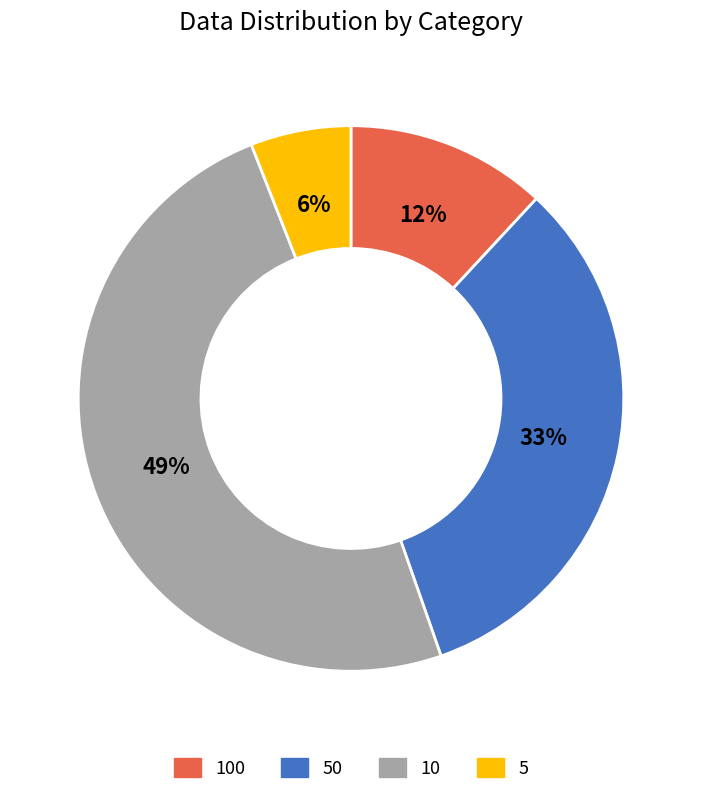

The 50 slice represents 33% of the pie. True or false?

True